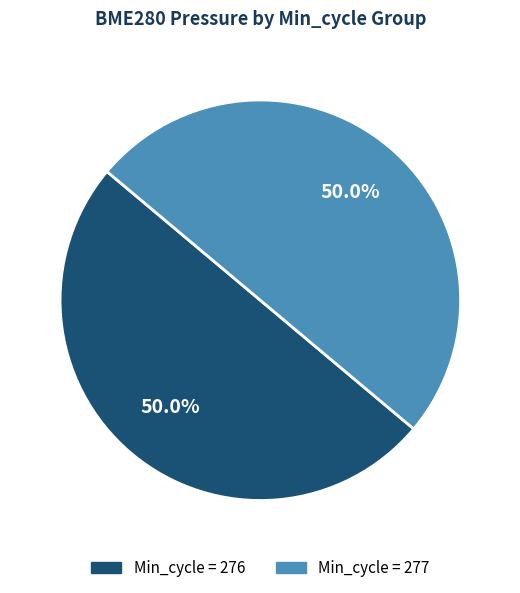

Approximately how many times larger is the value at Min_cycle = 277 compared to Min_cycle = 276?

1.0